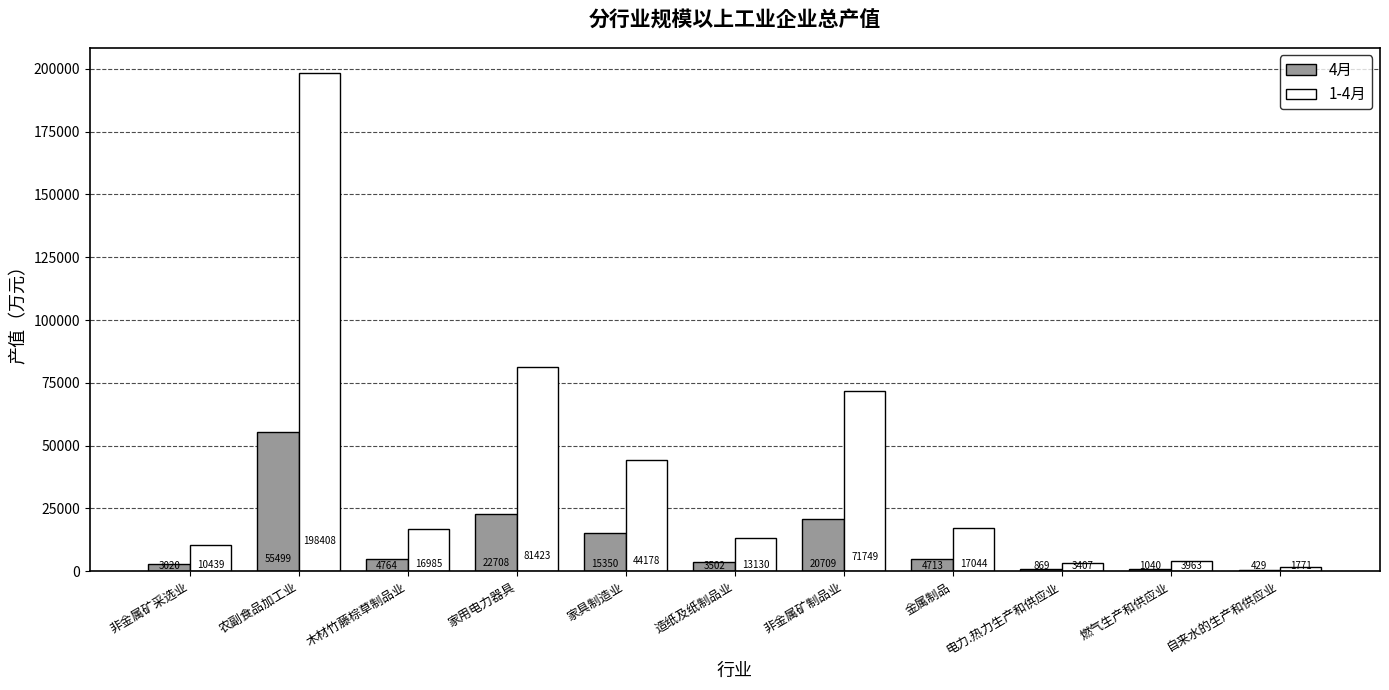

What is the approximate value of 1-4月 at 电力.热力生产和供应业?

3407.2